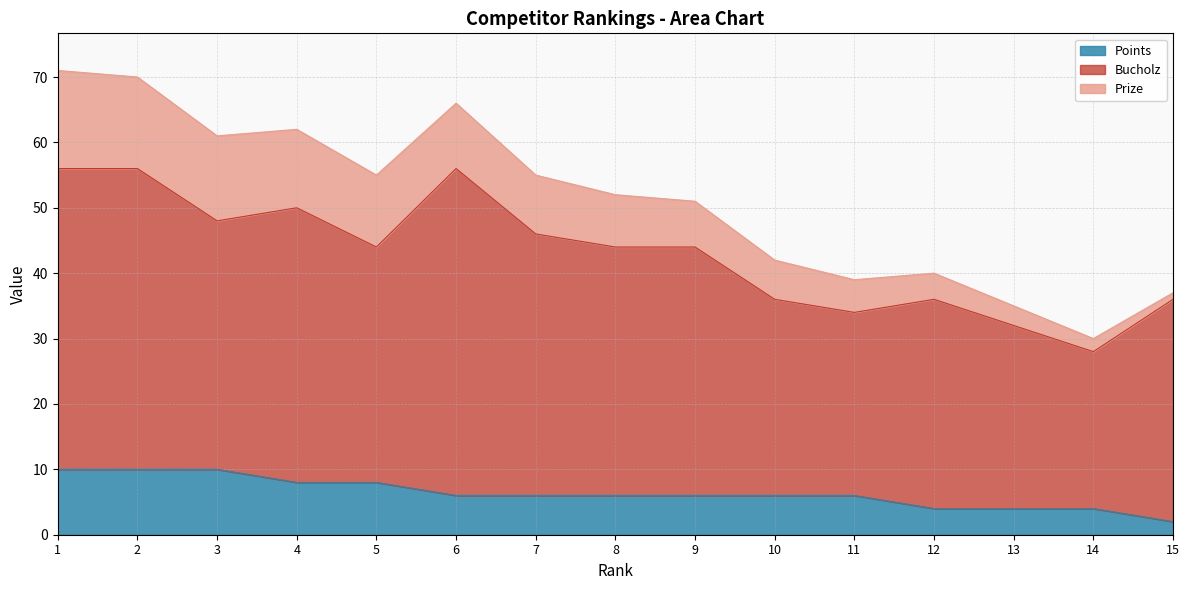

What are all the series names shown in the legend?

Points, Bucholz, Prize